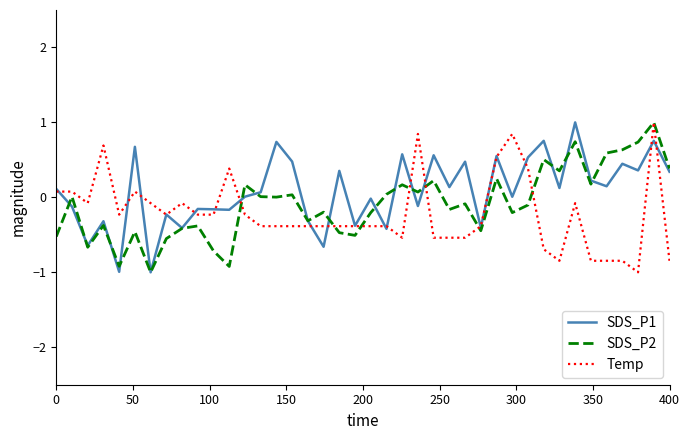

What is the maximum value for Temp?

1.0